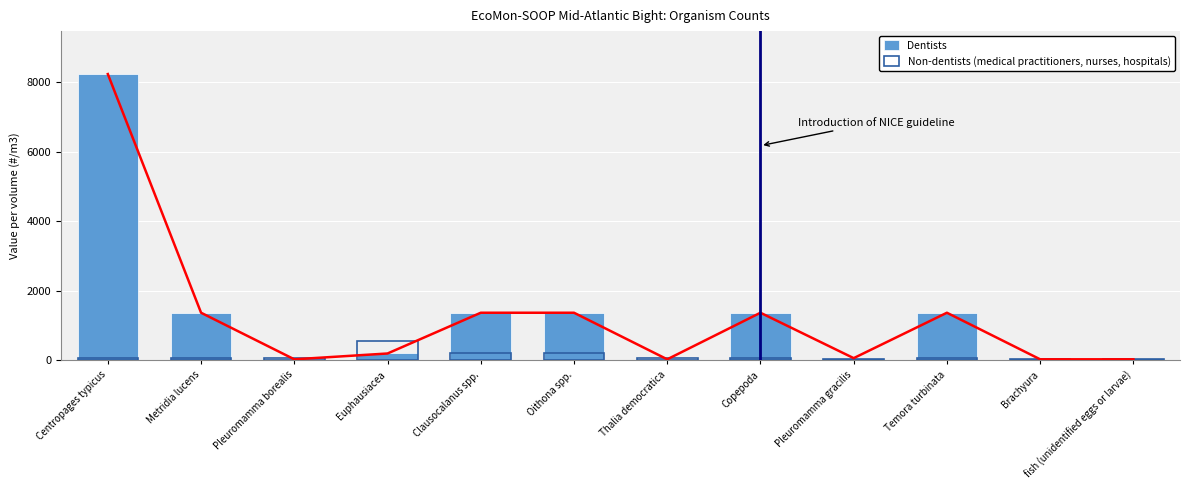

Which series changed the most between Temora turbinata and fish (unidentified eggs or larvae)?

Dentists